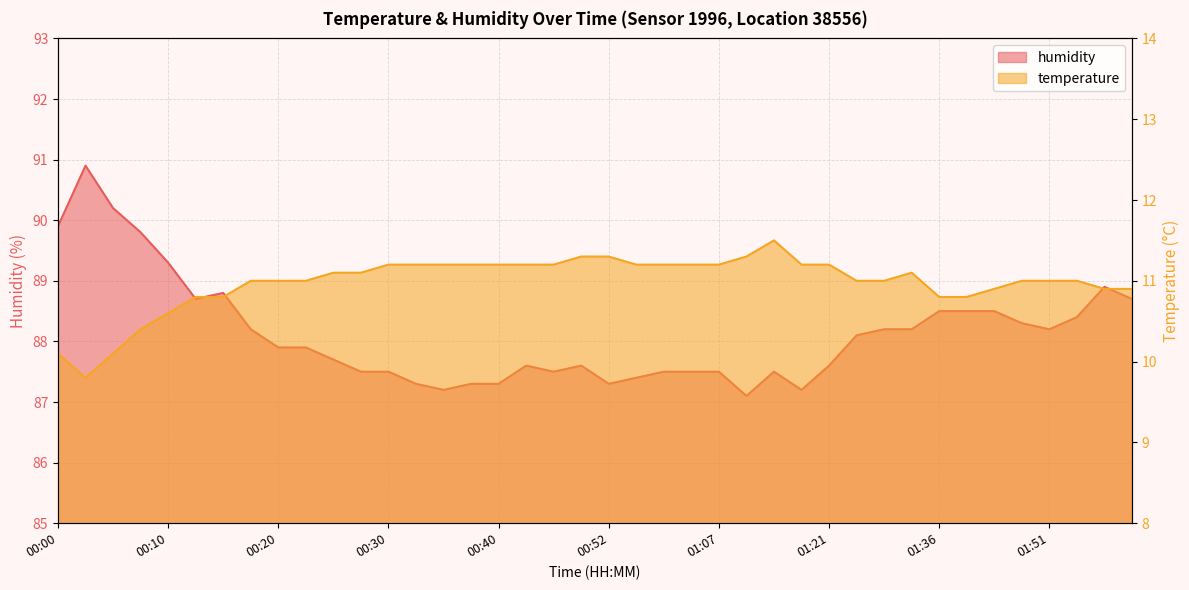

Between 00:47 and 01:56, which series saw the biggest shift?

humidity